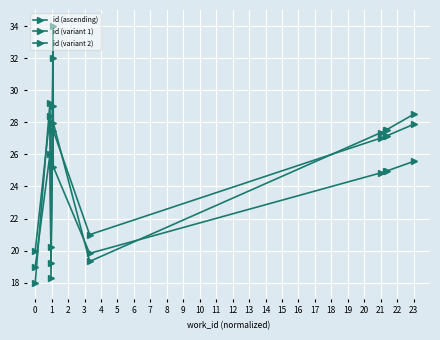

What is the smallest value displayed?

18.0